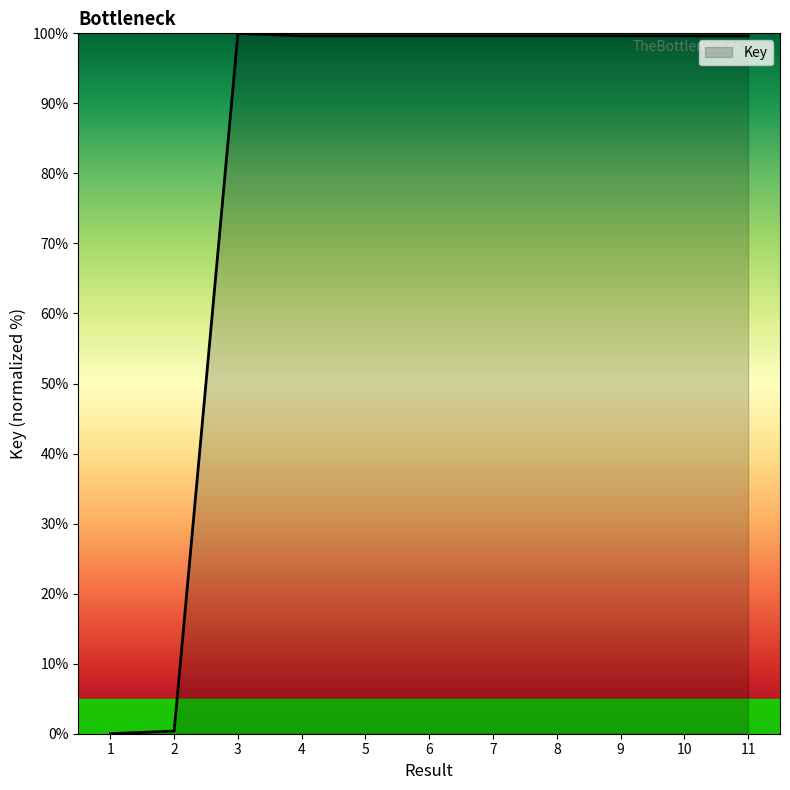

What is the maximum value shown in the chart?

100.0